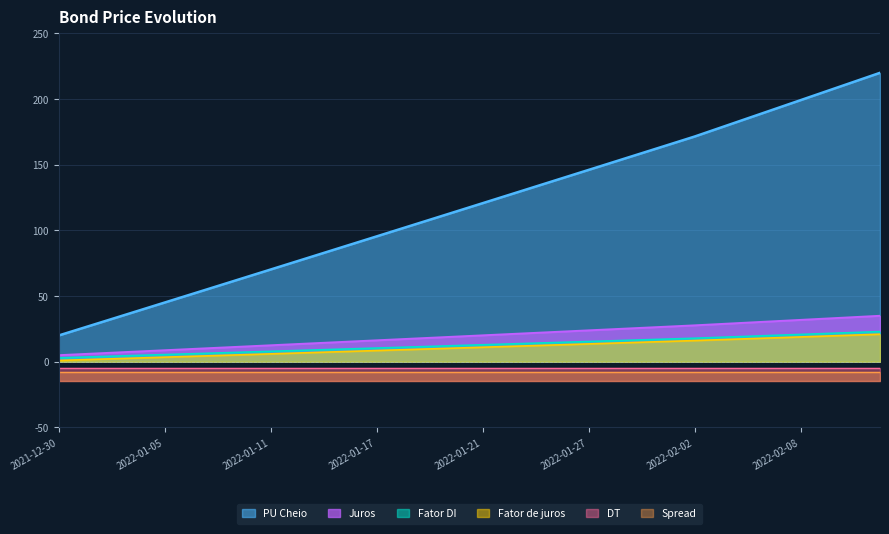

How many data points in Fator de juros are less than 20?

16